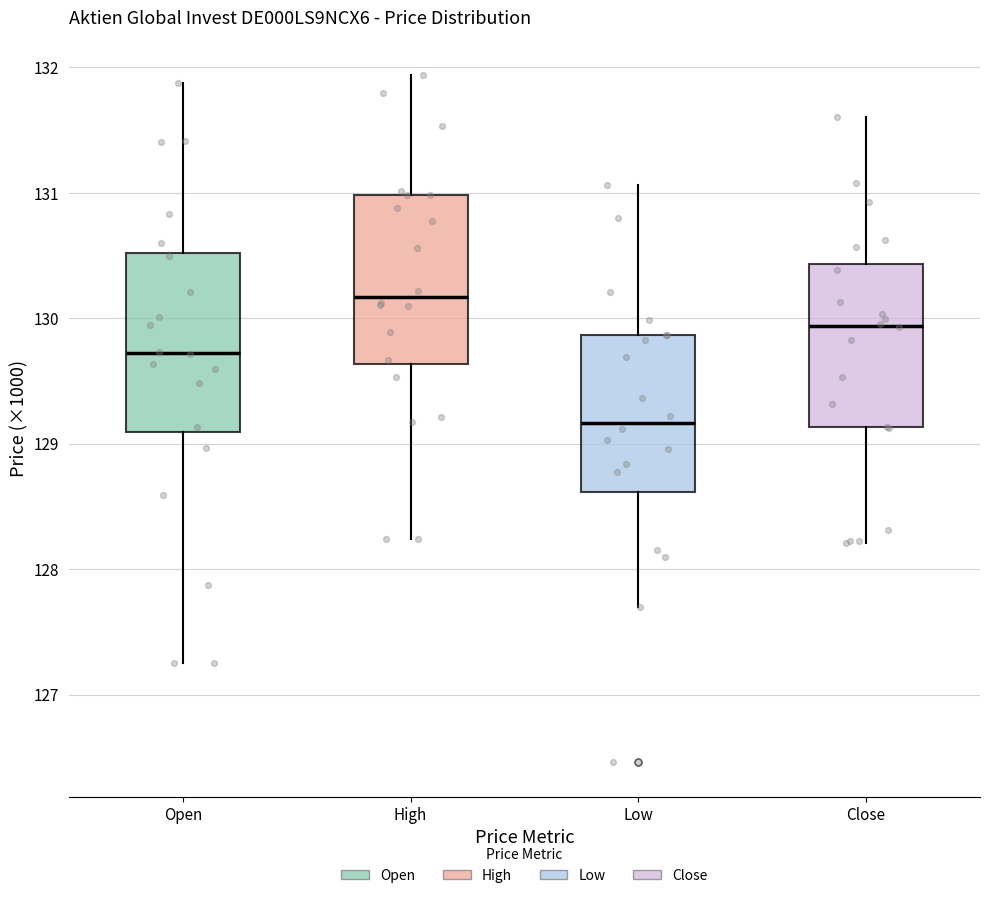

Where is the lower edge of the box for High on the y-axis? The values are not printed on the chart, so give them approximately, as read against the axis.

129.6